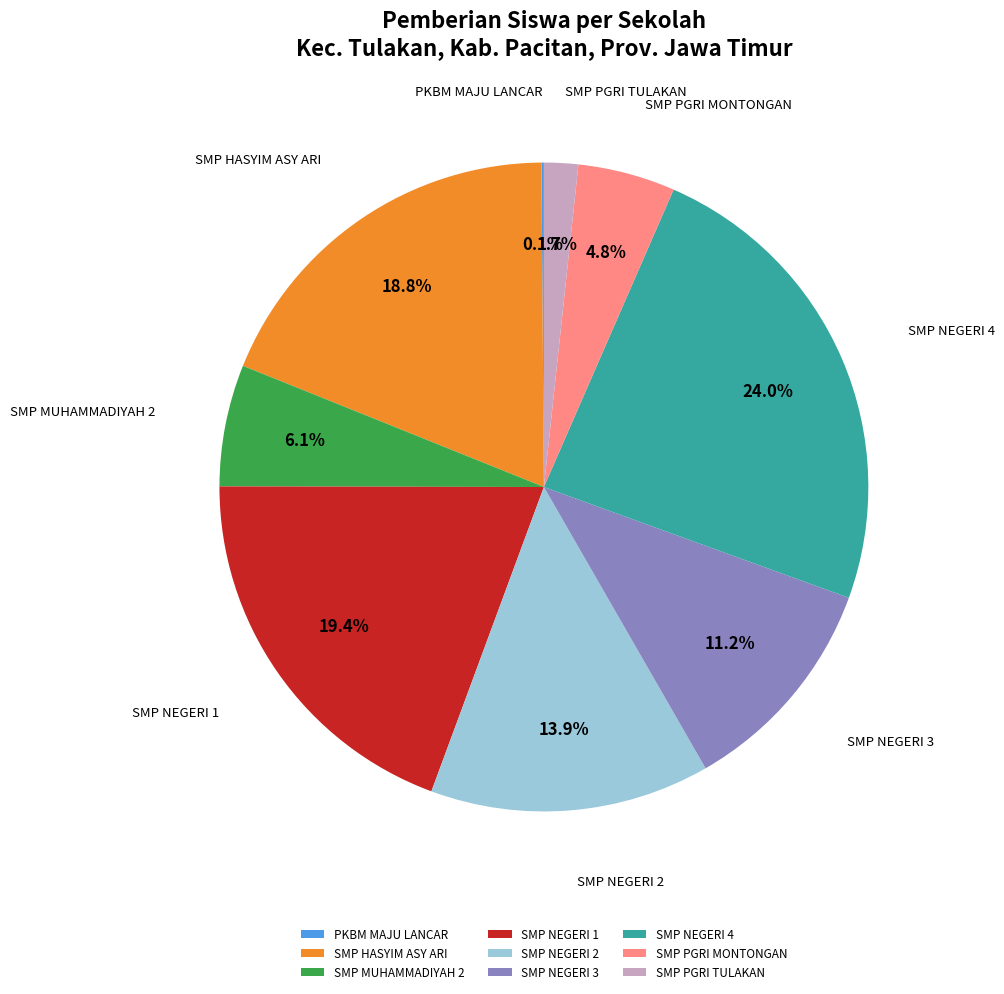

Combined, do SMP NEGERI 2 and SMP MUHAMMADIYAH 2 account for over 50%?

No